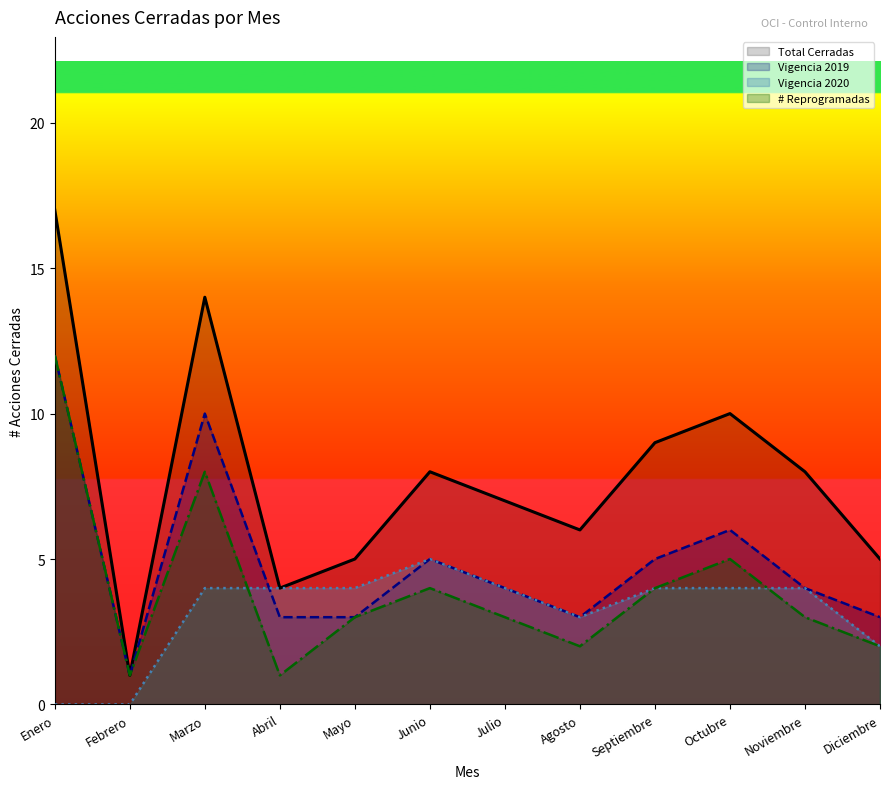

Reading left to right, what are all the values shown in this chart?

Enero=17	Febrero=1	Marzo=14	Abril=4	Mayo=5	Junio=8	Julio=7	Agosto=6	Septiembre=9	Octubre=10	Noviembre=8	Diciembre=5